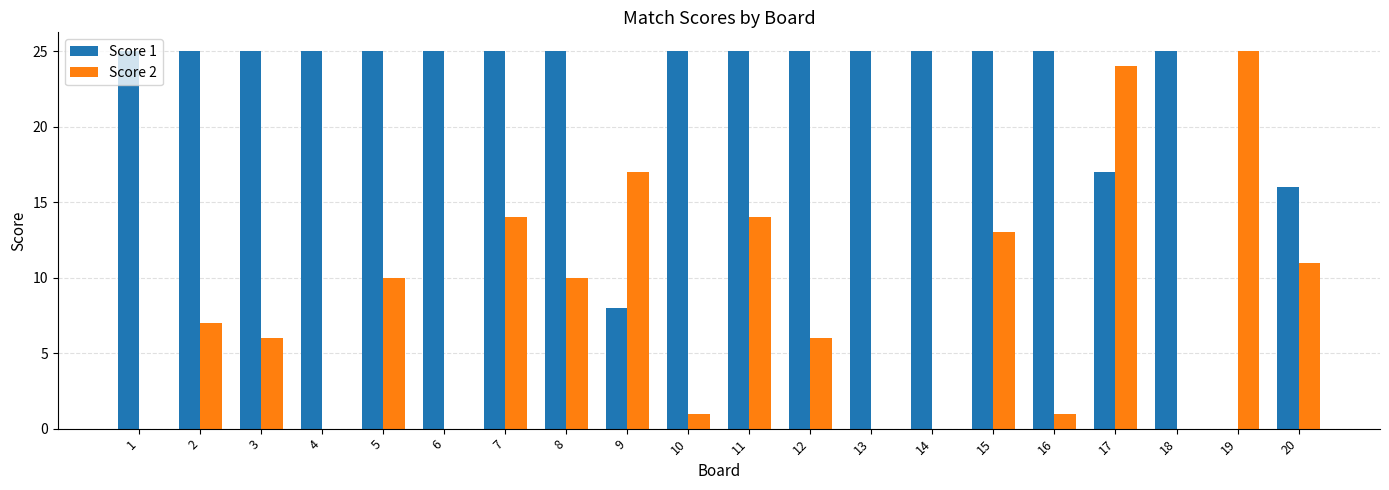

What is the sum of the Score 1 values at 11 and 9?

33